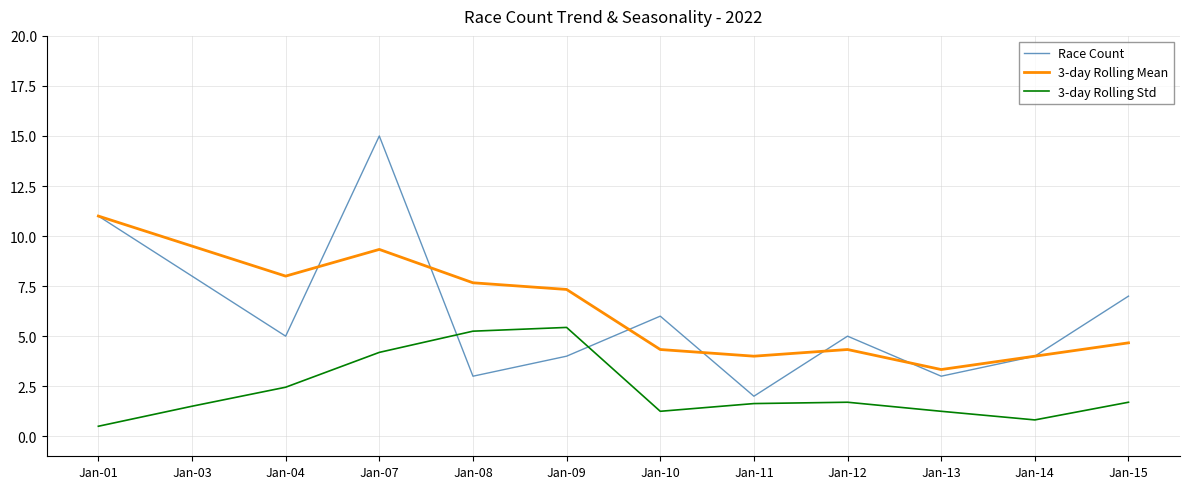

List the series in order of their peak value, lowest first.

3-day Rolling Std, 3-day Rolling Mean, Race Count